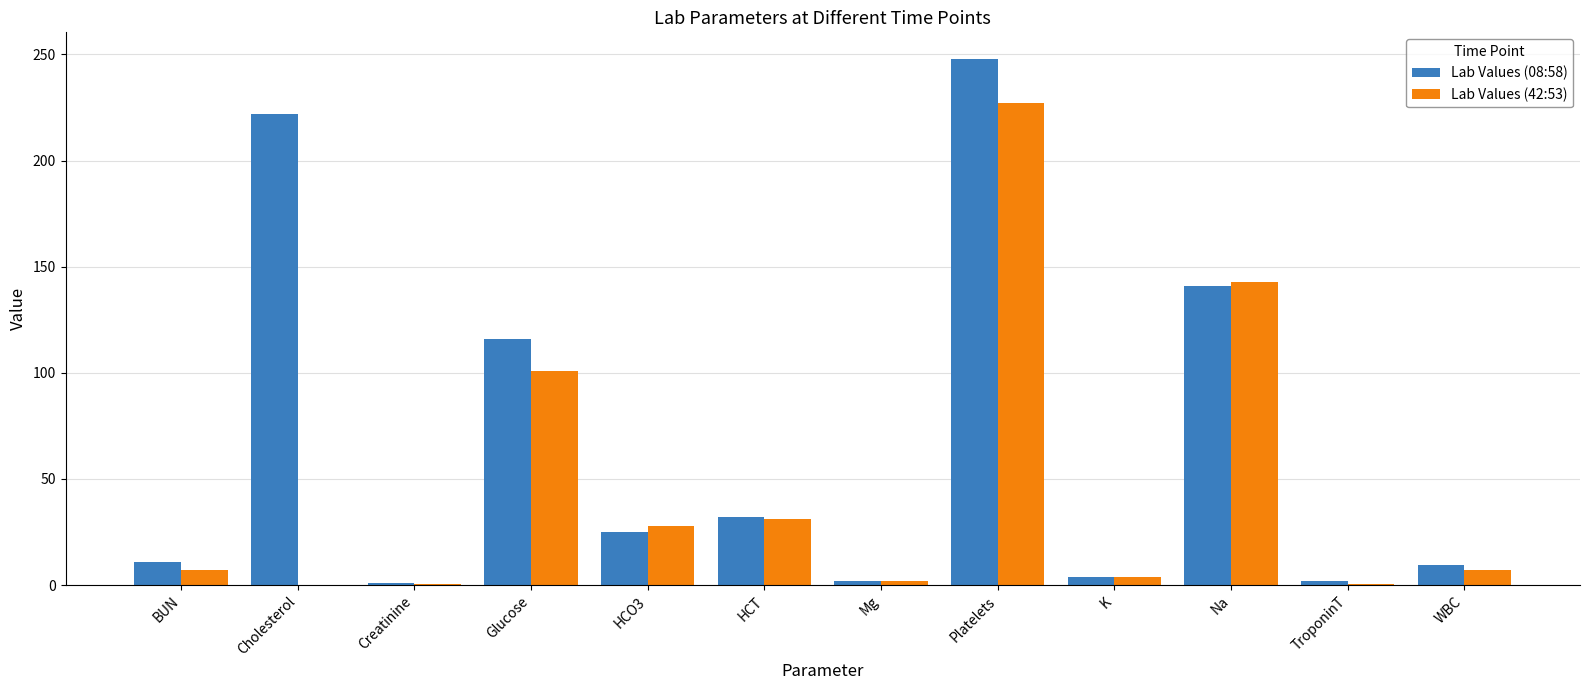

The Lab Values (42:53) series shows 7.0 at WBC. True or false?

True